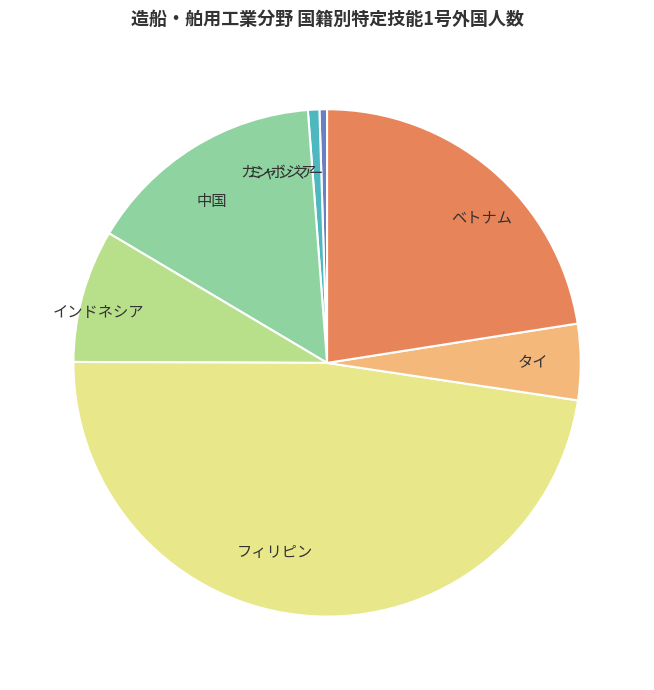

Do インドネシア and ミャンマー together represent more than half of the pie?

No